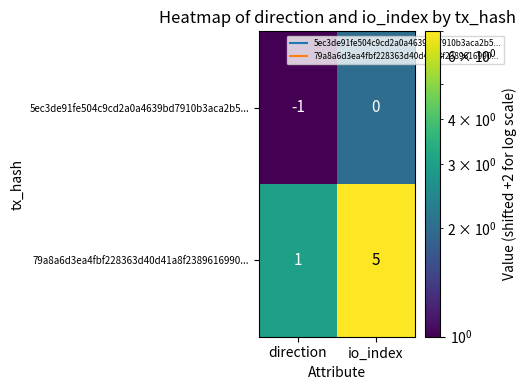

List the series in order of their overall mean, highest first.

79a8a6d3ea4fbf228363d40d41a8f2389616990..., 5ec3de91fe504c9cd2a0a4639bd7910b3aca2b5...